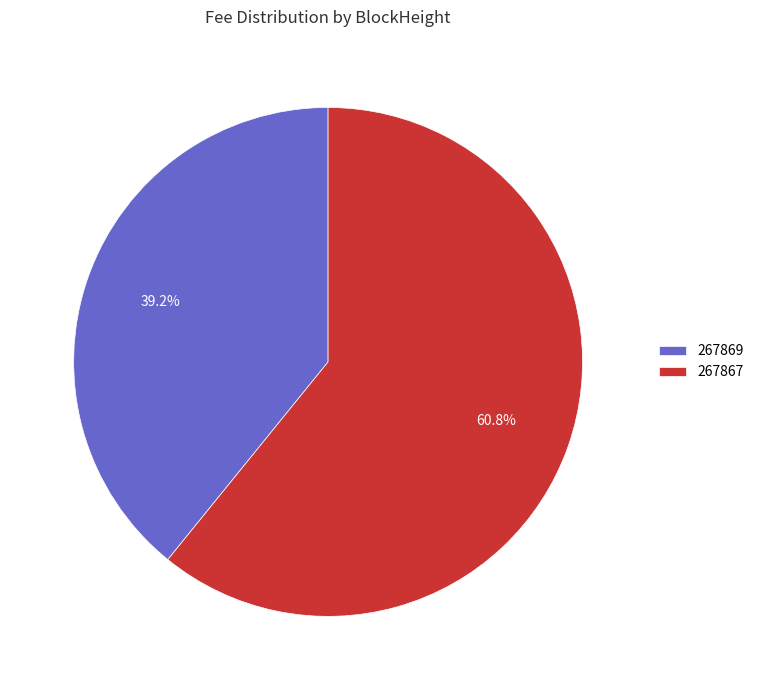

True or false: 267869 accounts for 51% of the total.

False